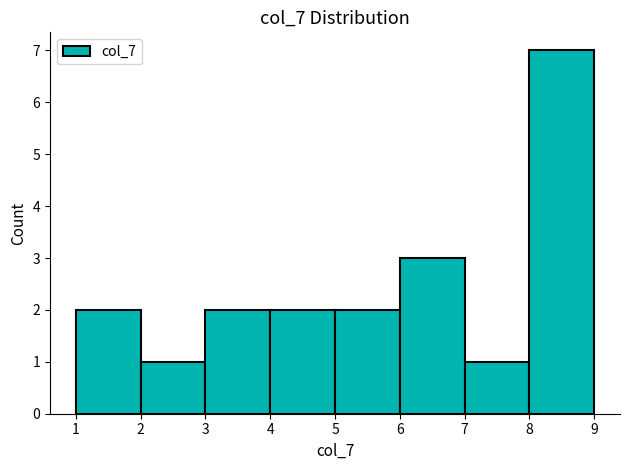

Reading left to right, transcribe this chart: for each bar, give the range it covers on the x-axis and its height. The values are not printed on the chart, so give them approximately, as read against the axis.

1 to 2: 2
2 to 3: 1
3 to 4: 2
4 to 5: 2
5 to 6: 2
6 to 7: 3
7 to 8: 1
8 to 9: 7